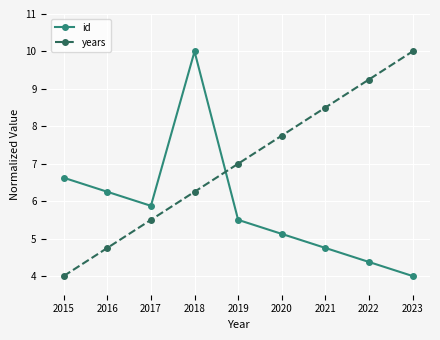

What is the difference between the maximum and second lowest values in the id series?

5.6